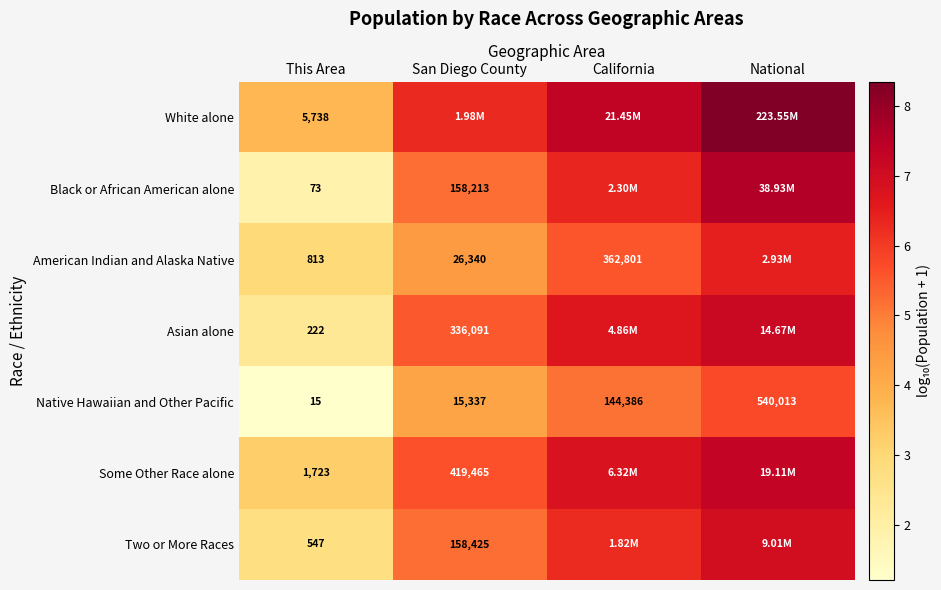

Rank the series at This Area from lowest to highest value.

Native Hawaiian and Other Pacific, Black or African American alone, Asian alone, Two or More Races, American Indian and Alaska Native, Some Other Race alone, White alone